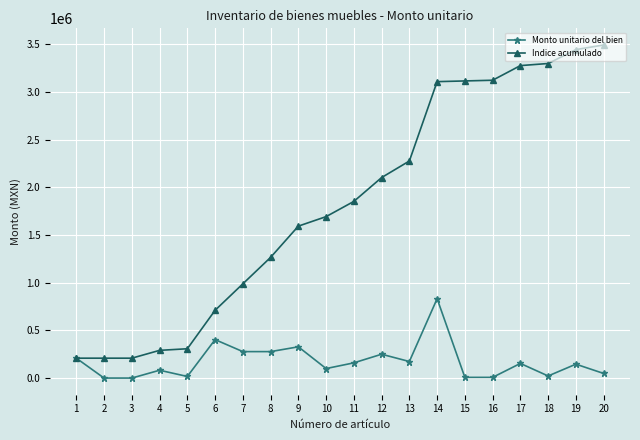

What is the highest value of the Indice acumulado series?

3492008.6